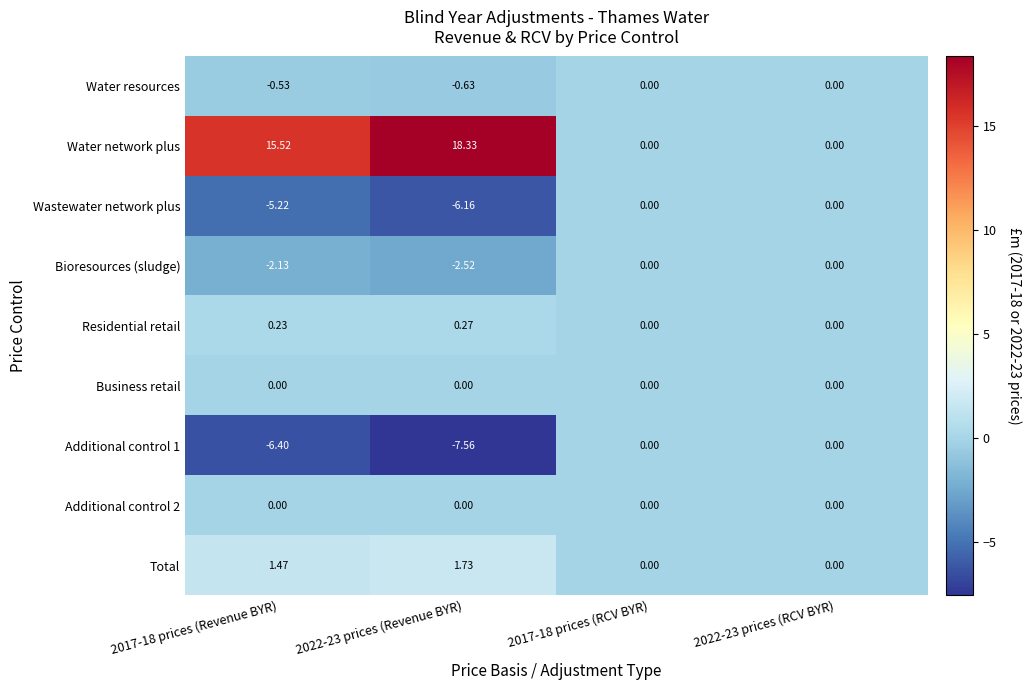

Which series has the largest total across all categories?

Water network plus